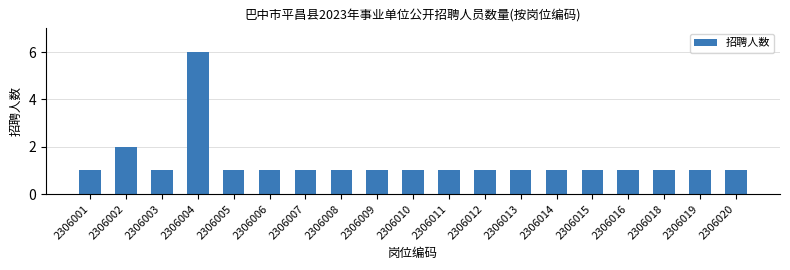

Reading right to left, transcribe all the data shown in this chart.

1	1	1	1	1	1	1	1	1	1	1	1	1	1	1	6	1	2	1